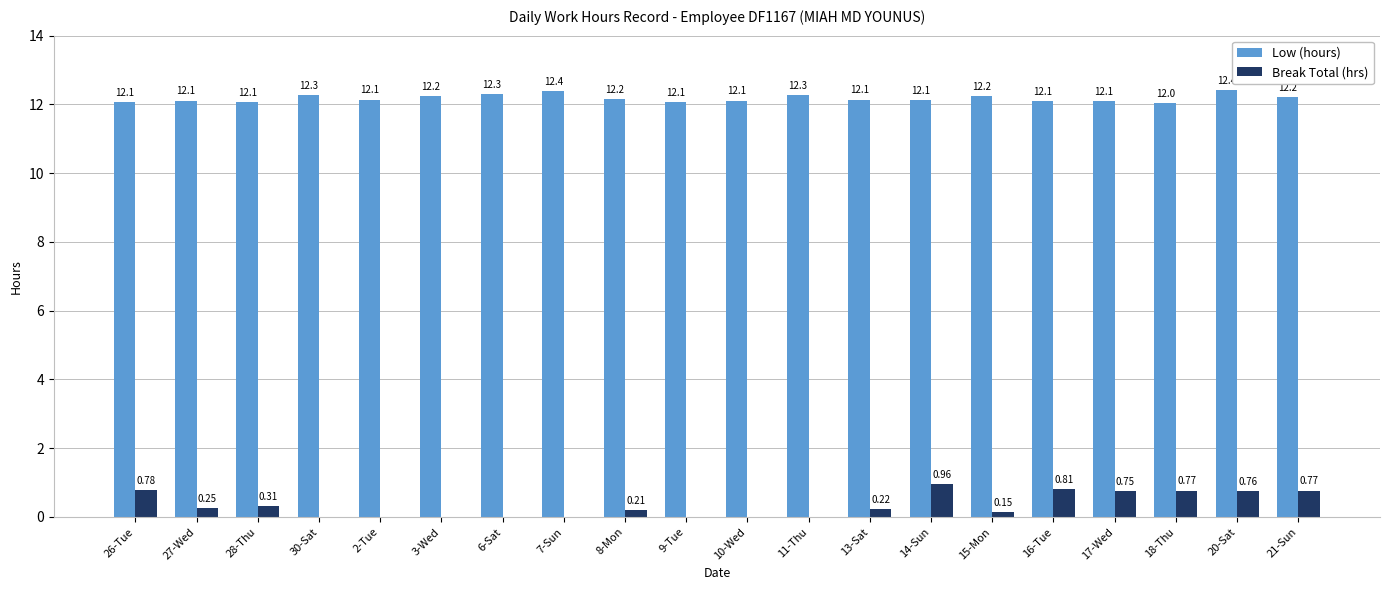

What is the sum of all Low (hours) values?

243.5